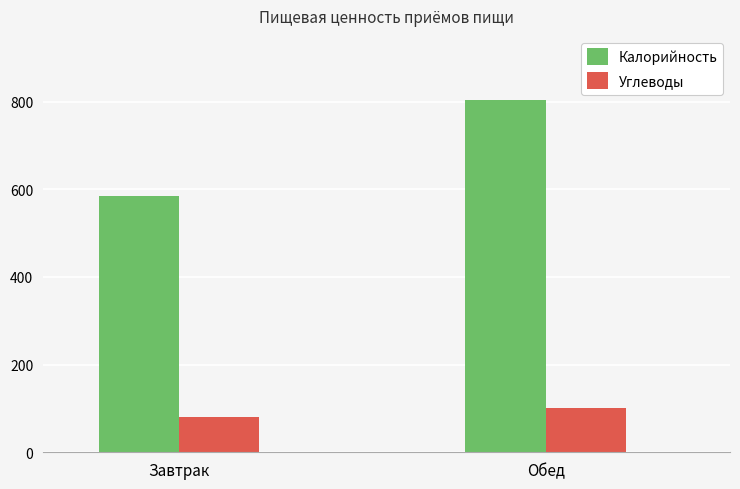

Reading left to right, list all the values displayed in this chart.

Калорийность: Завтрак=584.1	Обед=803.0
Углеводы: Завтрак=80.6	Обед=101.3